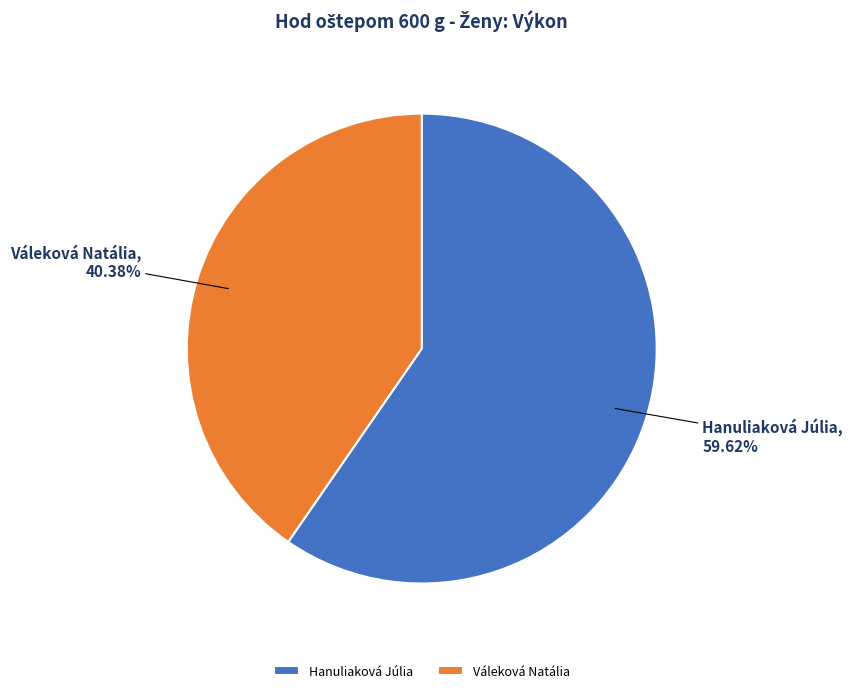

To the nearest percent, what percentage of the pie is Hanuliaková Júlia?

60%